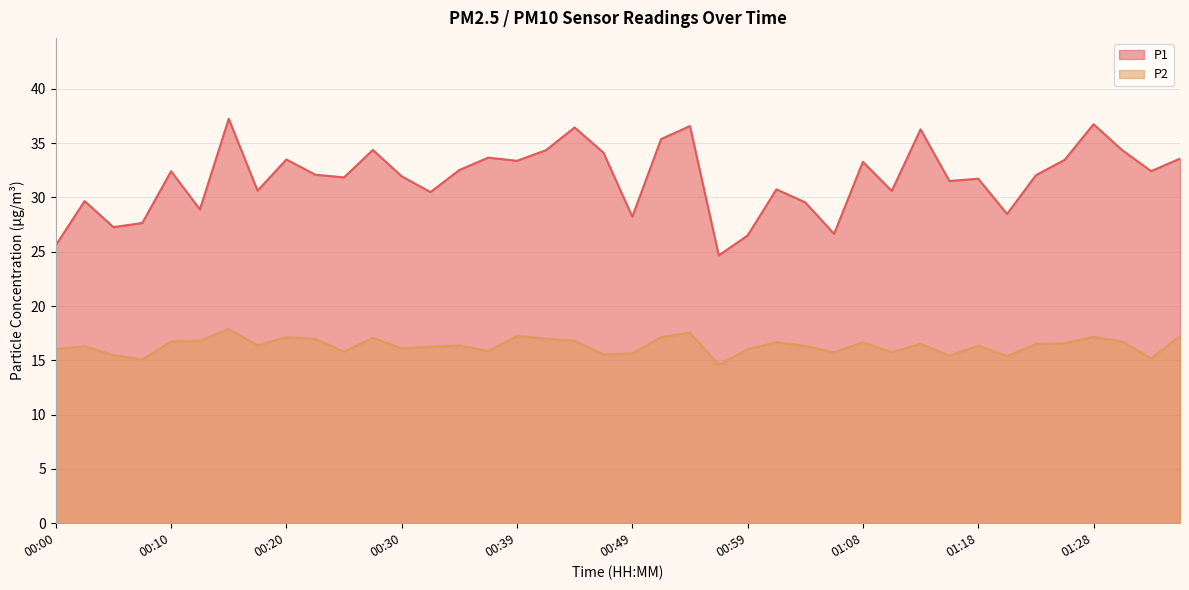

Which series changed the most between 00:37 and 01:08?

P2